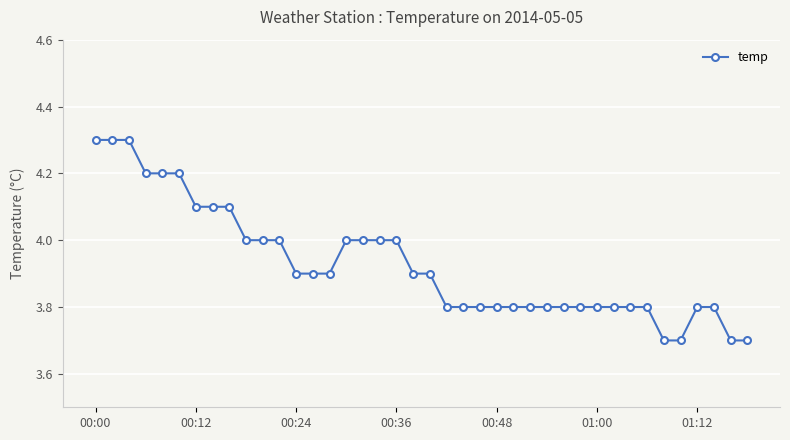

What is the maximum value shown in the chart?

4.3